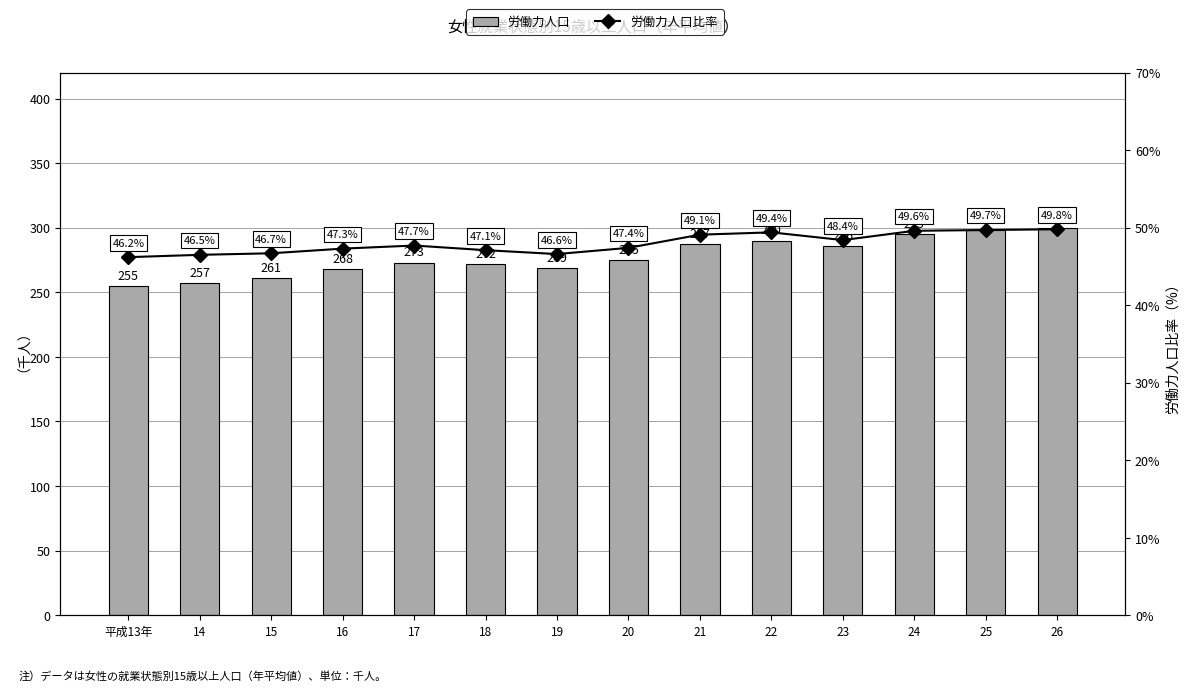

What is the total value across all series at 15?

307.7